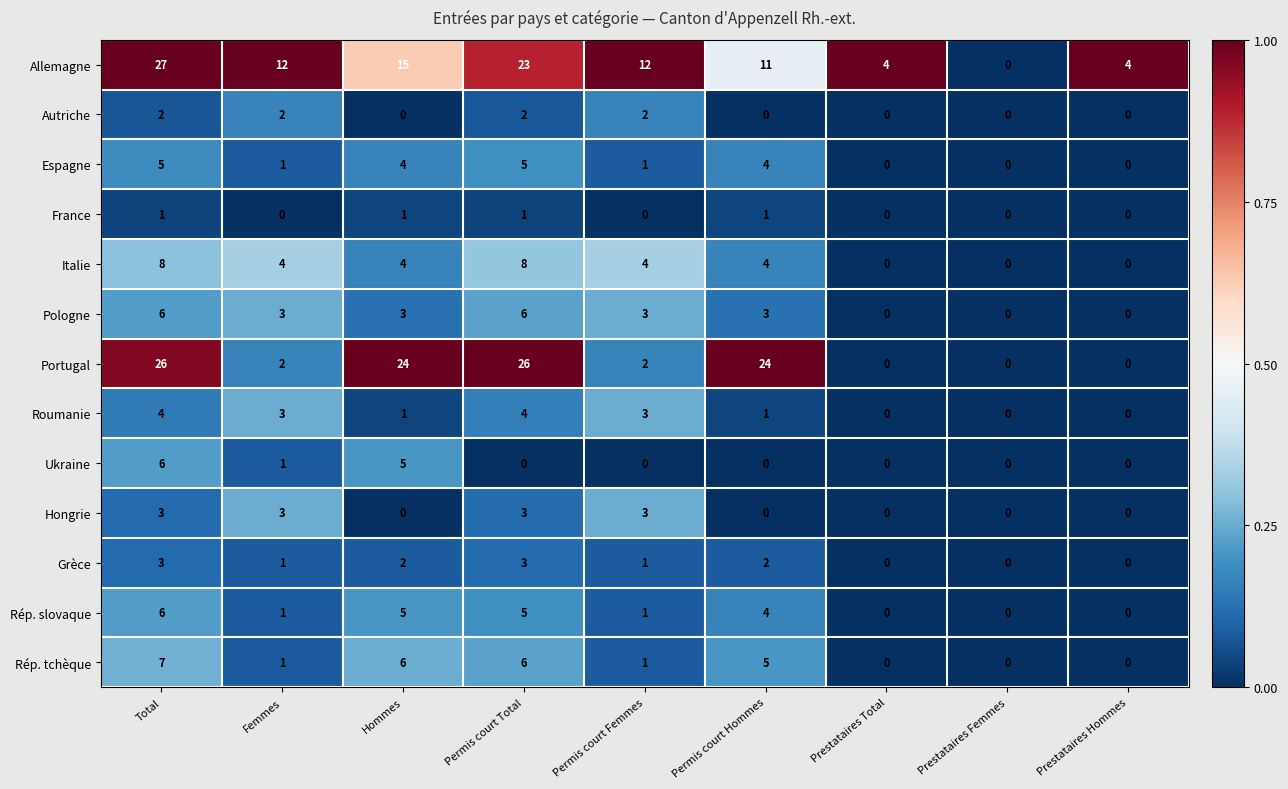

How many data points does each series have?

9